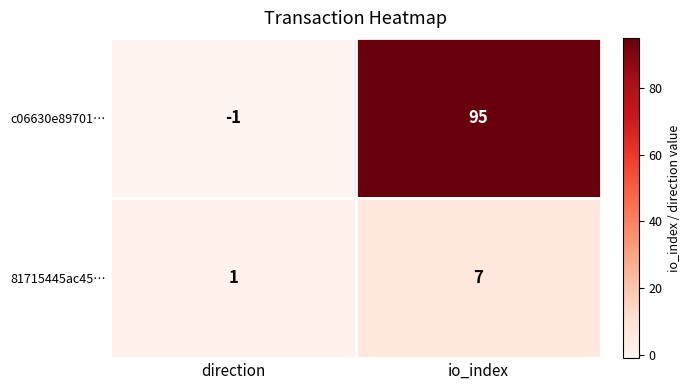

What is the difference between the highest and lowest values at io_index?

88